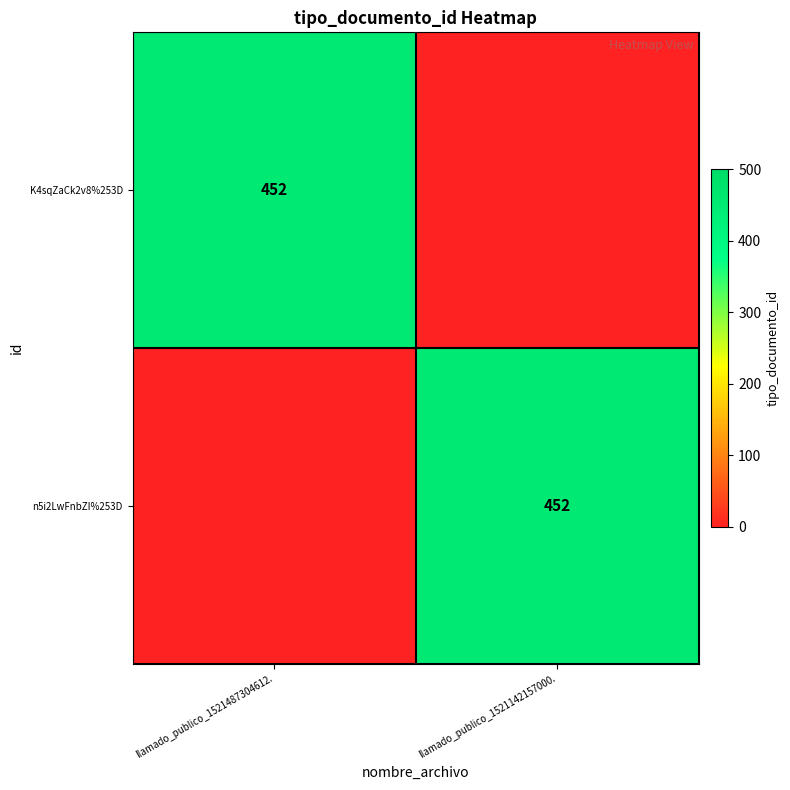

Is it true that K4sqZaCk2v8%253D equals 628 at llamado_publico_1521487304612.?

False